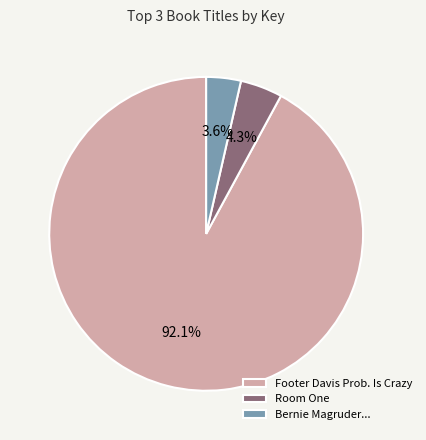

Which category has the smallest portion of the pie?

Bernie Magruder...